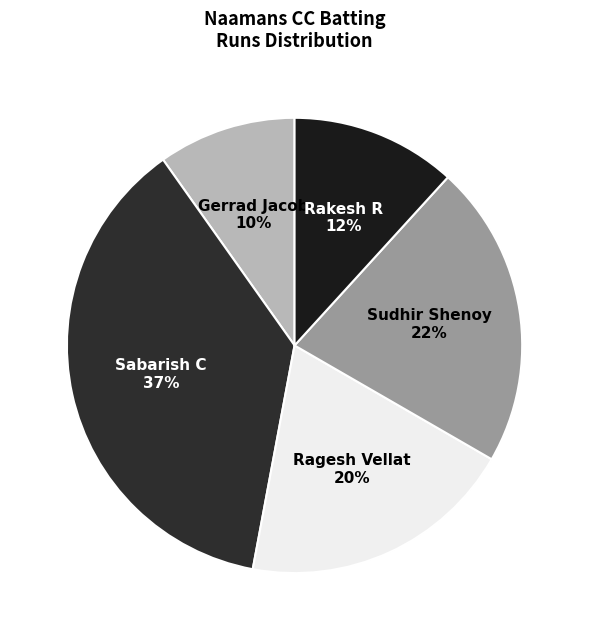

Is there a majority slice in this chart?

No